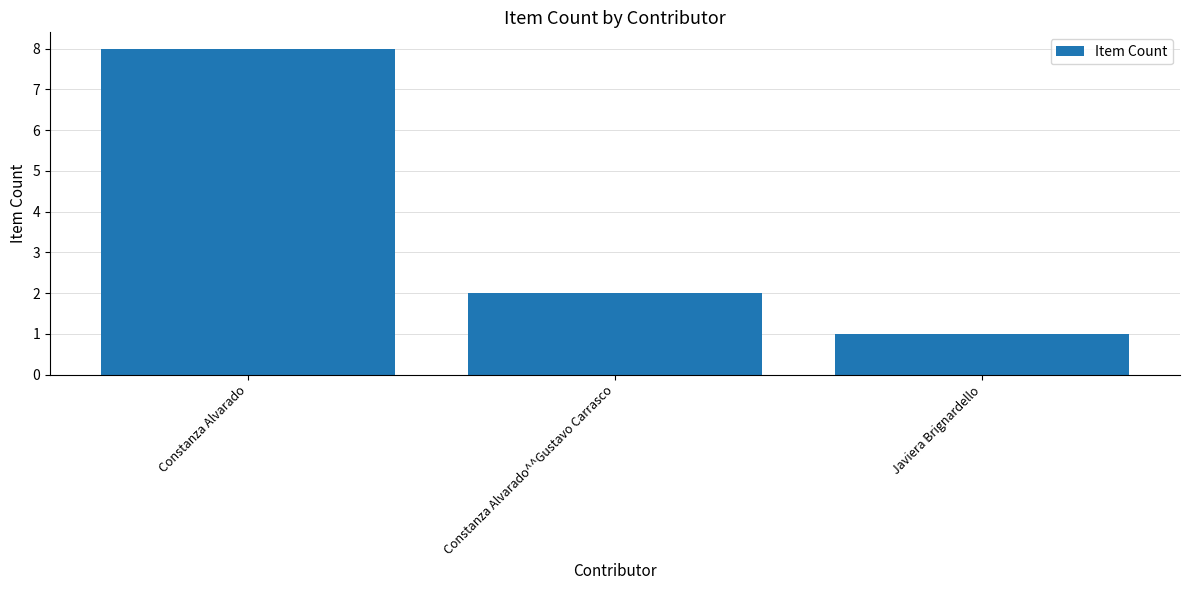

Reading left to right, extract all data points from this chart.

Constanza Alvarado=8	Constanza Alvarado^^Gustavo Carrasco=2	Javiera Brignardello=1